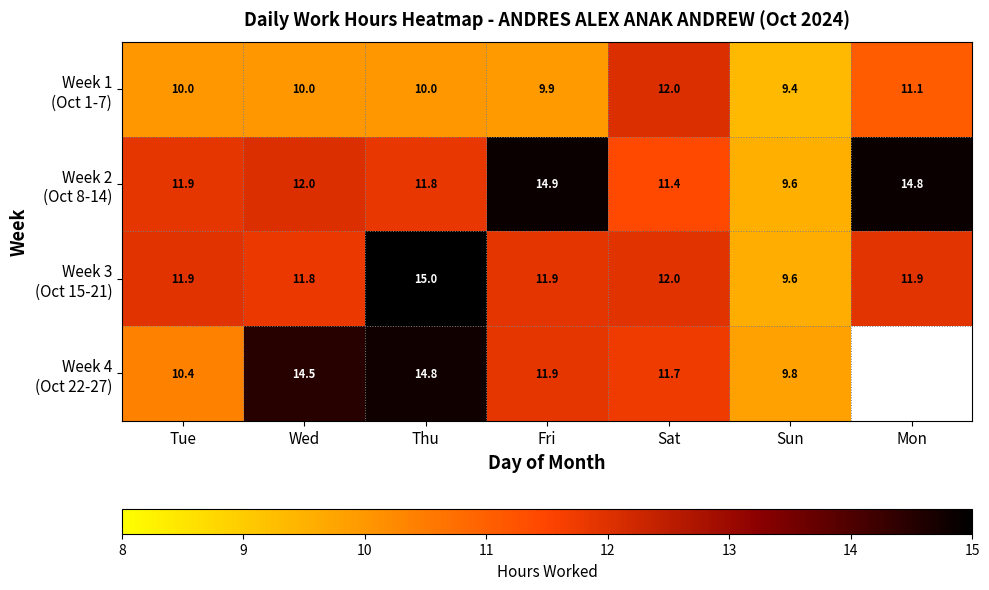

What is the total value across all series at Sat?

47.1